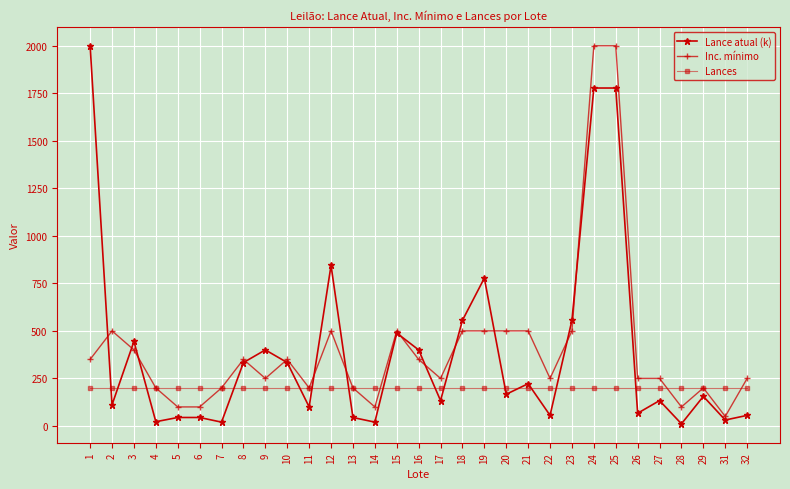

Count the number of categories in the chart.

31